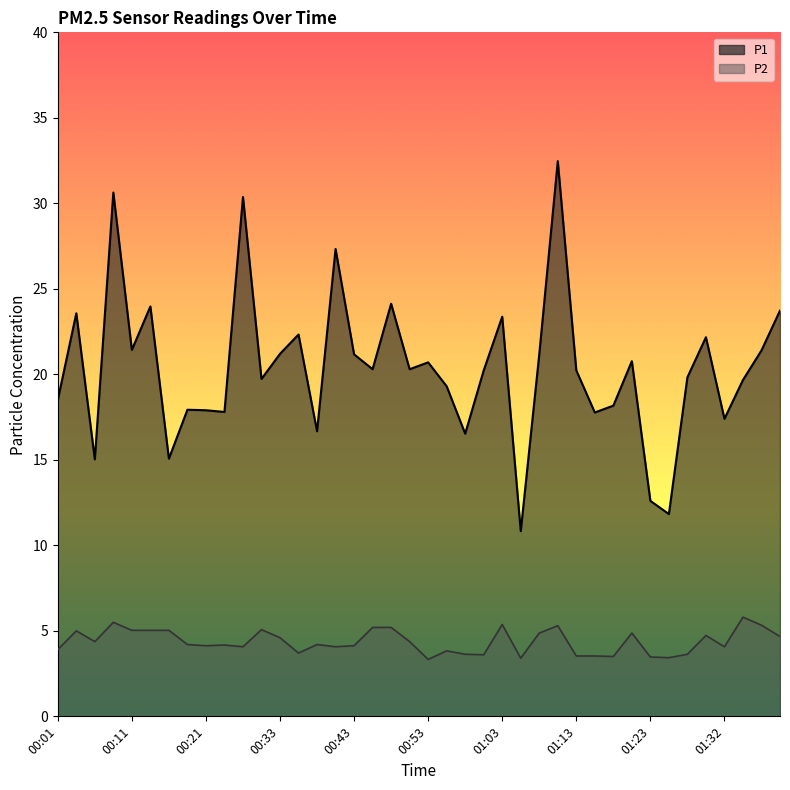

At which label does P2 reach its peak?

01:35